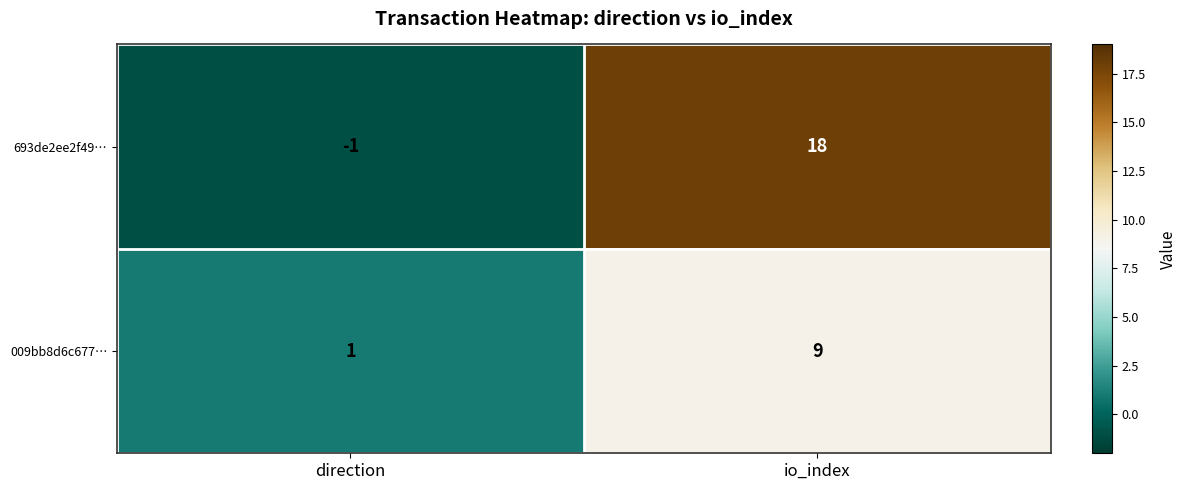

How many data points does each series have?

2